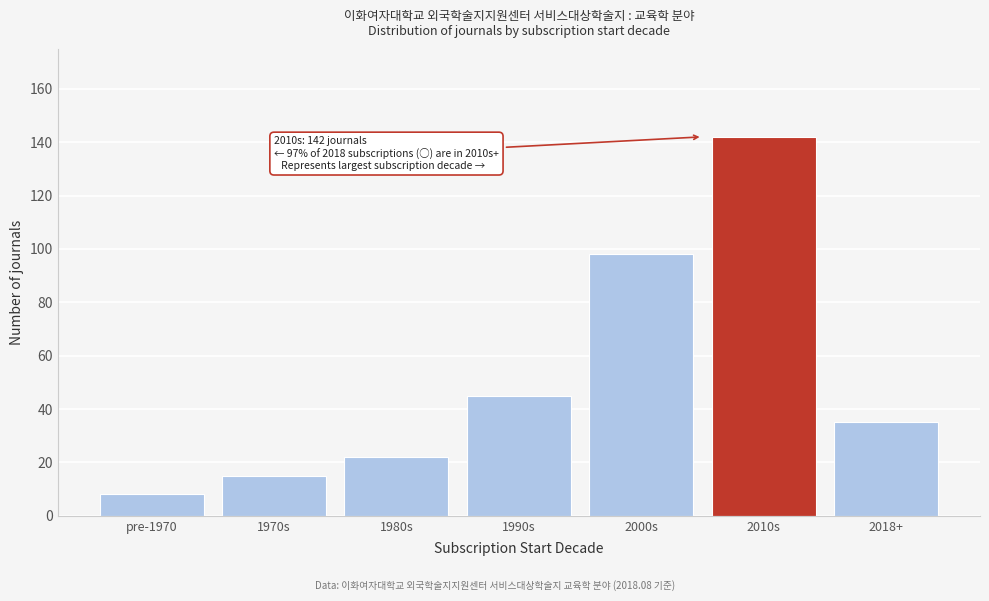

Reading right to left, extract all data points from this chart.

35	142	98	45	22	15	8